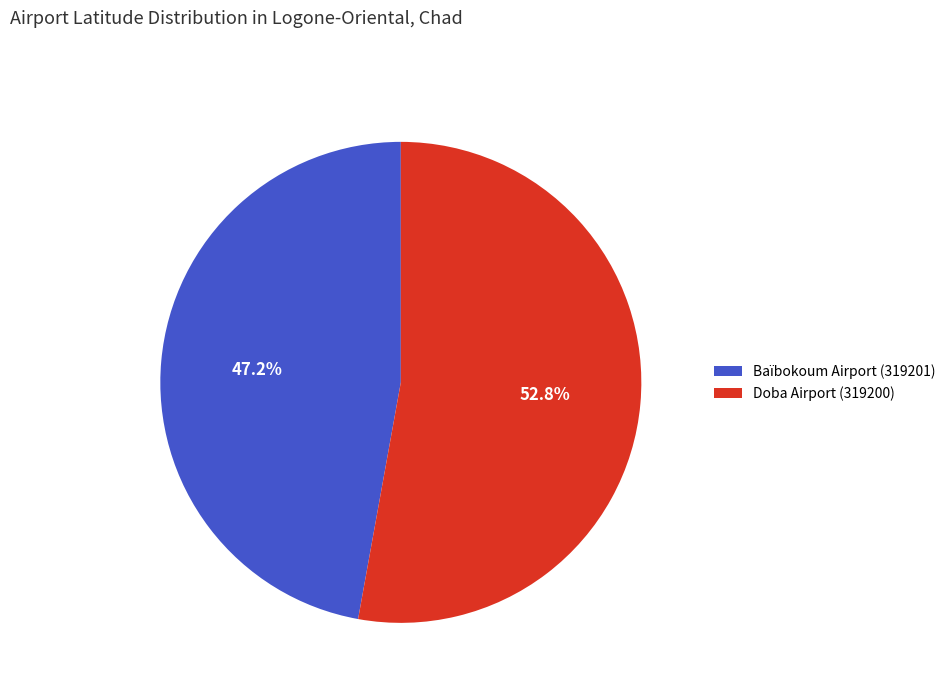

Does Doba Airport (319200) account for over 50% of the chart?

Yes